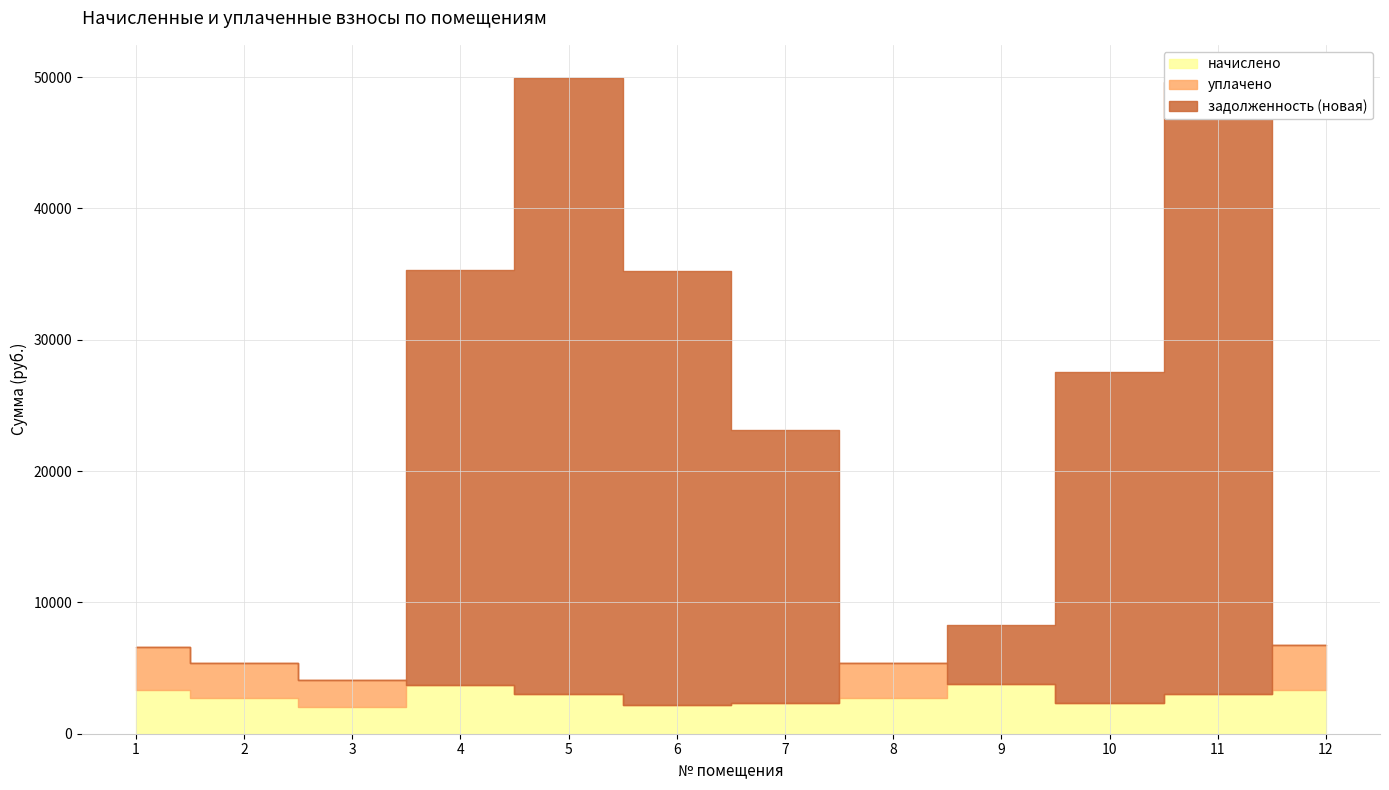

Rank the categories by уплачено value from highest to lowest.

12, 1, 2, 8, 3, 4, 5, 6, 7, 9, 10, 11